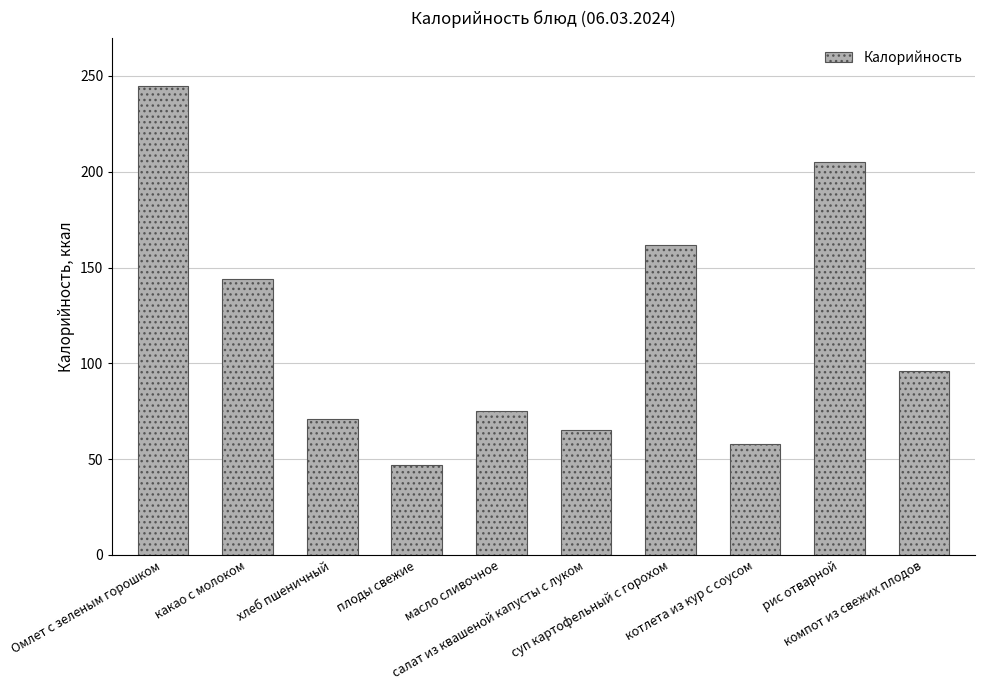

At which label is the value closest to 146?

какао с молоком